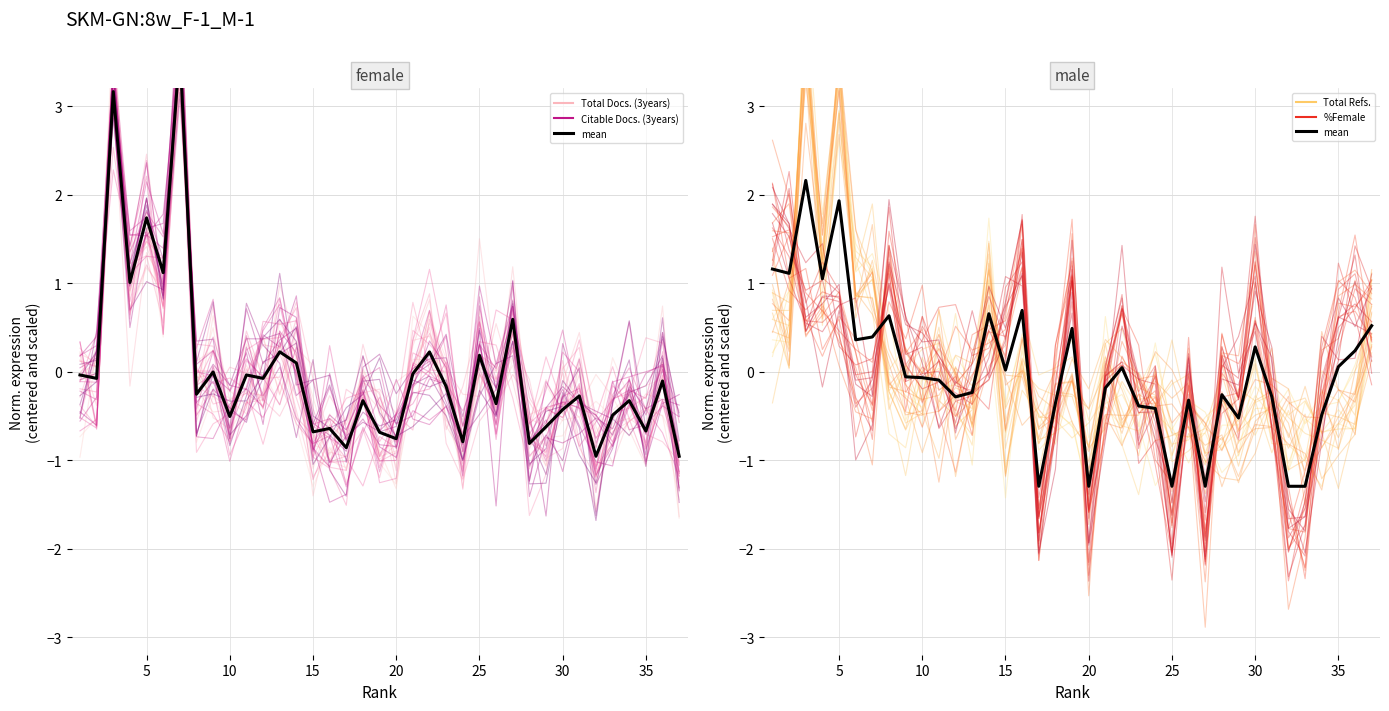

Rank the series by their maximum value, from highest to lowest.

Total Docs. (3years), Total Refs., Citable Docs. (3years), mean, %Female